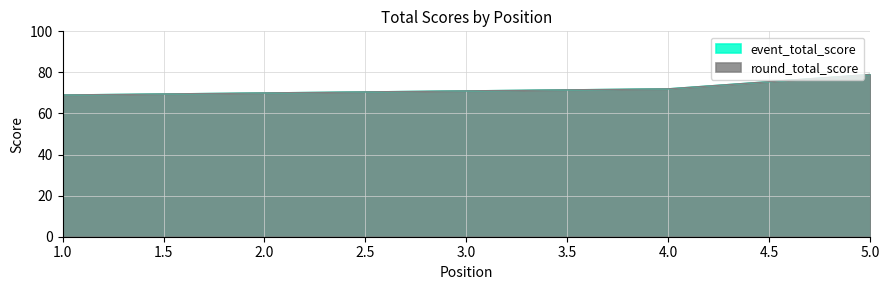

What is the average value of the round_total_score series?

72